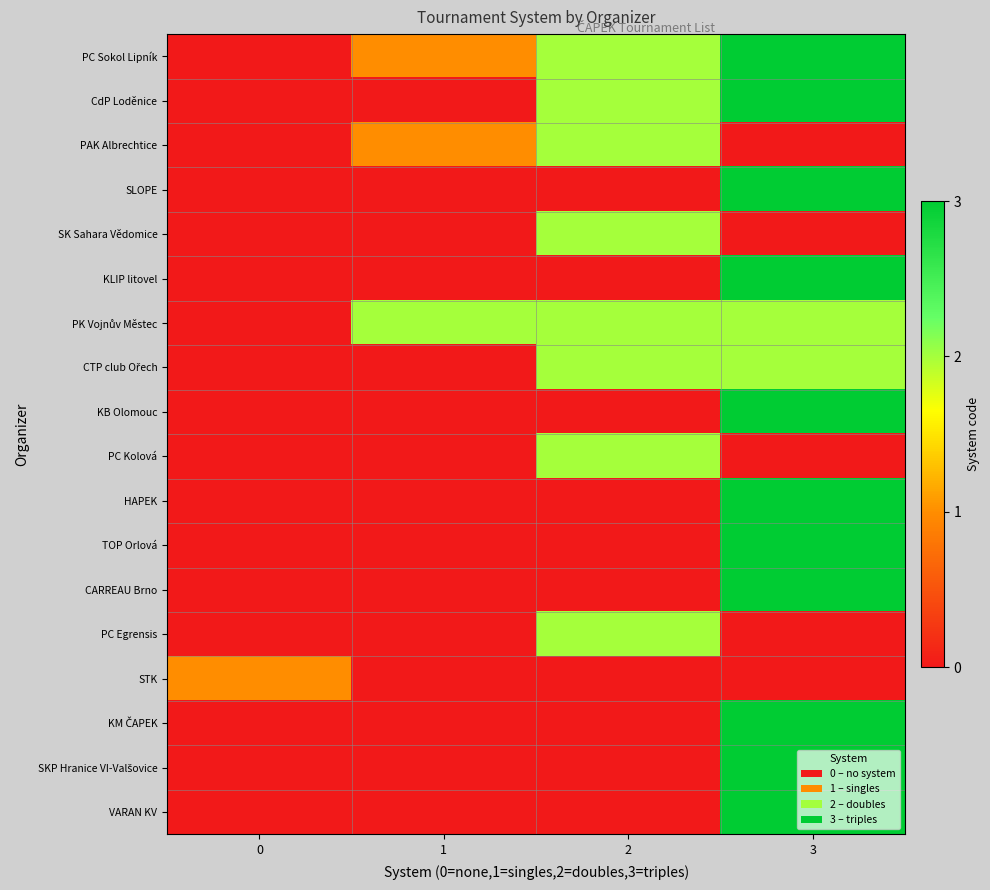

Which label corresponds to the largest value in the chart?

3